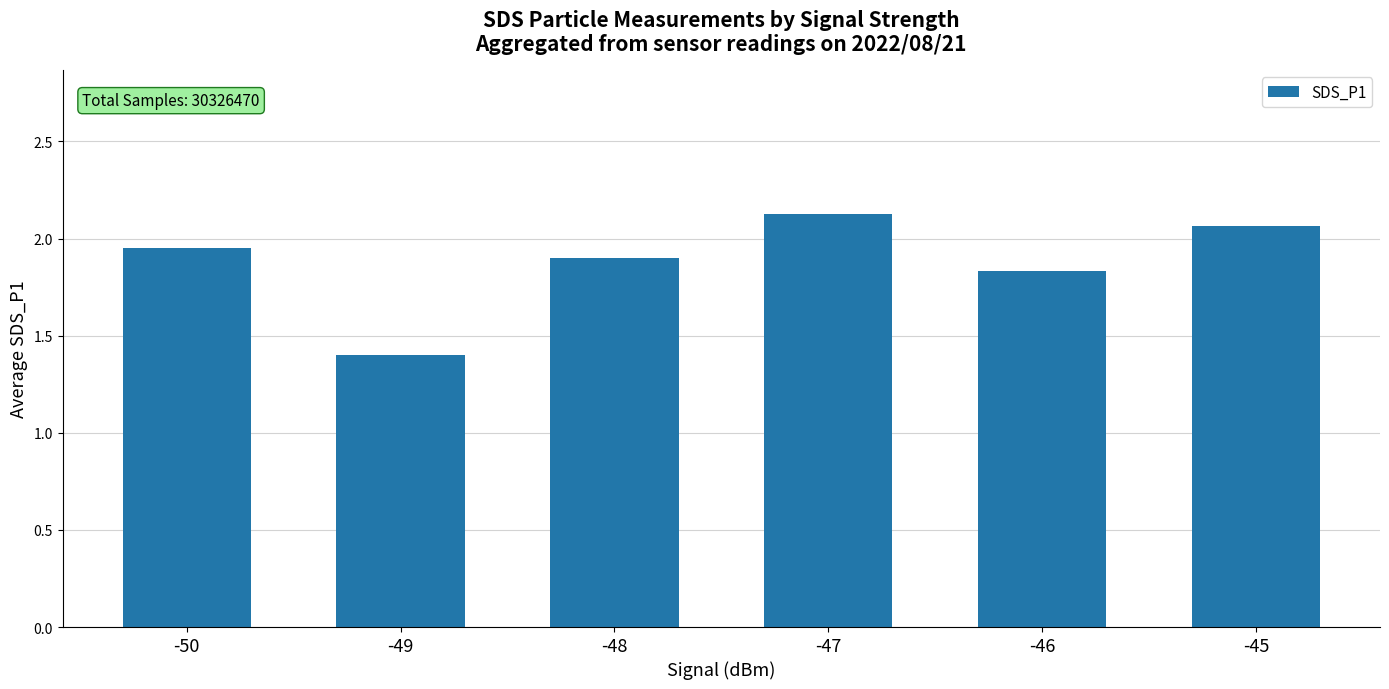

The chart shows a value of 2.1 at -47. True or false?

True